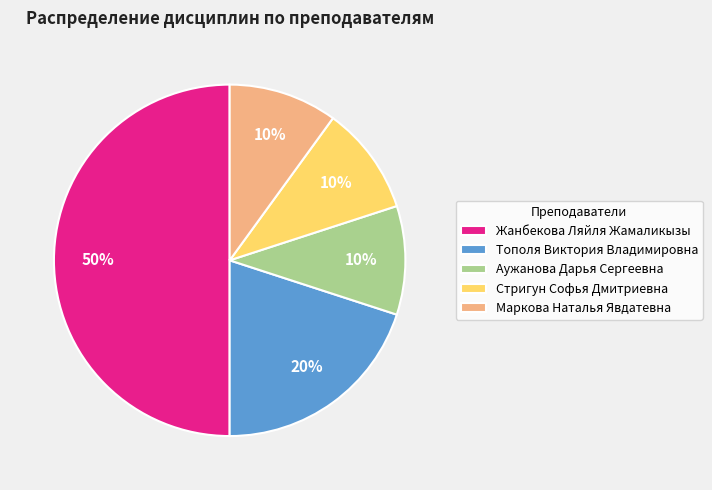

To the nearest percent, what is the combined percentage of Стригун Софья Дмитриевна and Тополя Виктория Владимировна?

30%